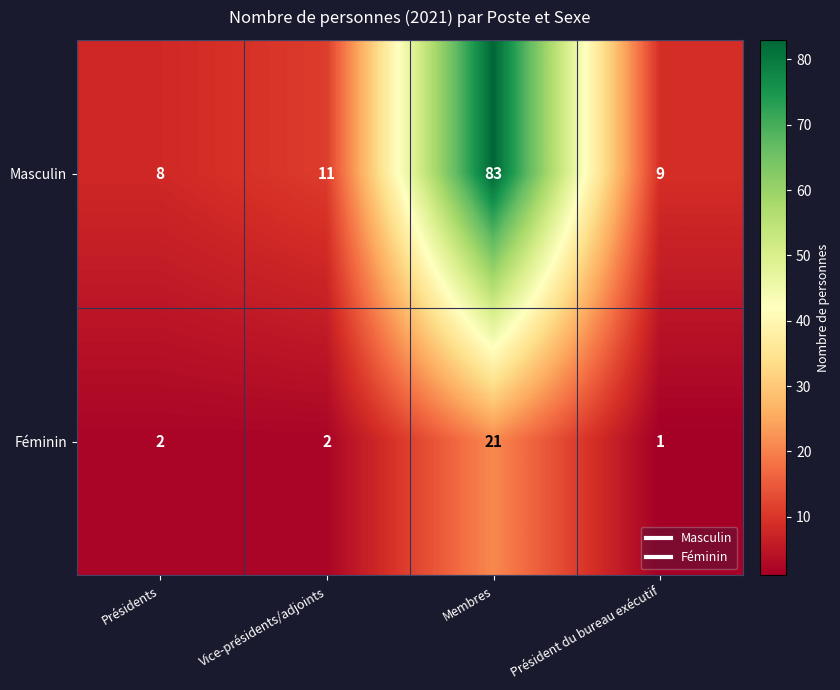

The value of Masculin at Membres is 83. True or false?

True